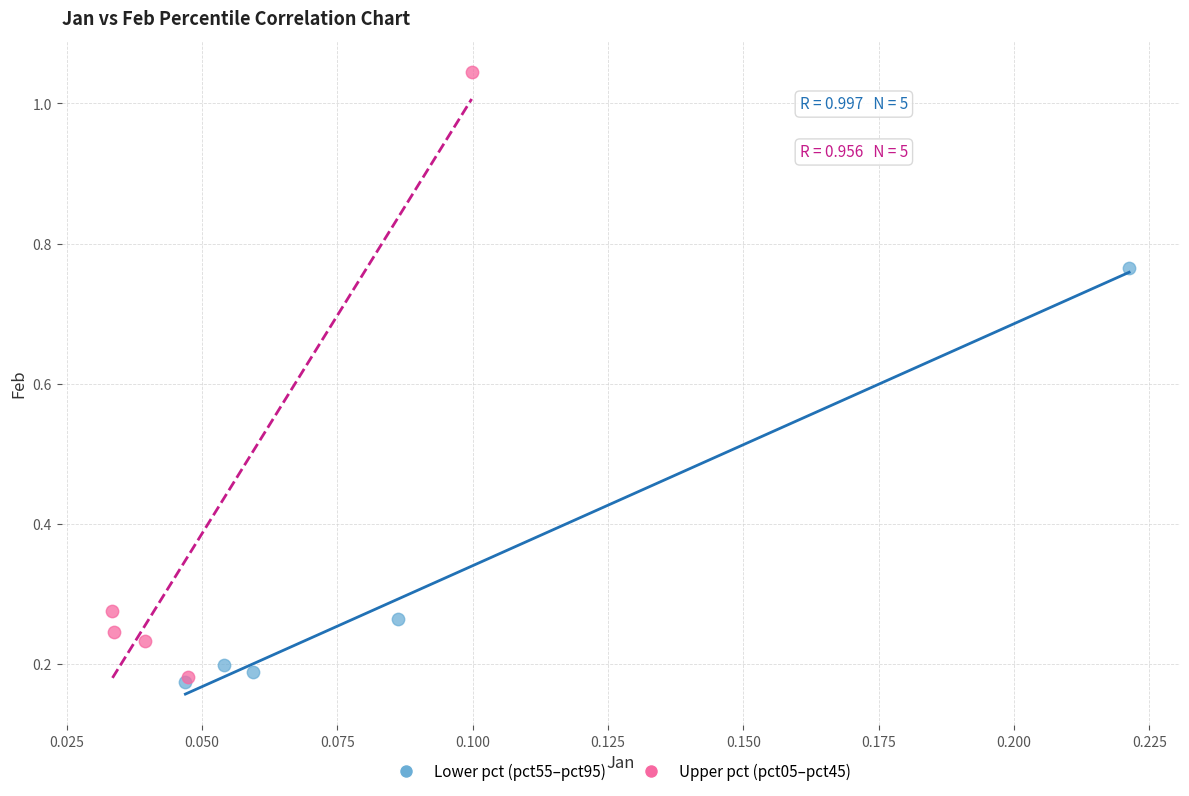

Which series reaches the maximum Y coordinate?

Upper pct (pct05–pct45)